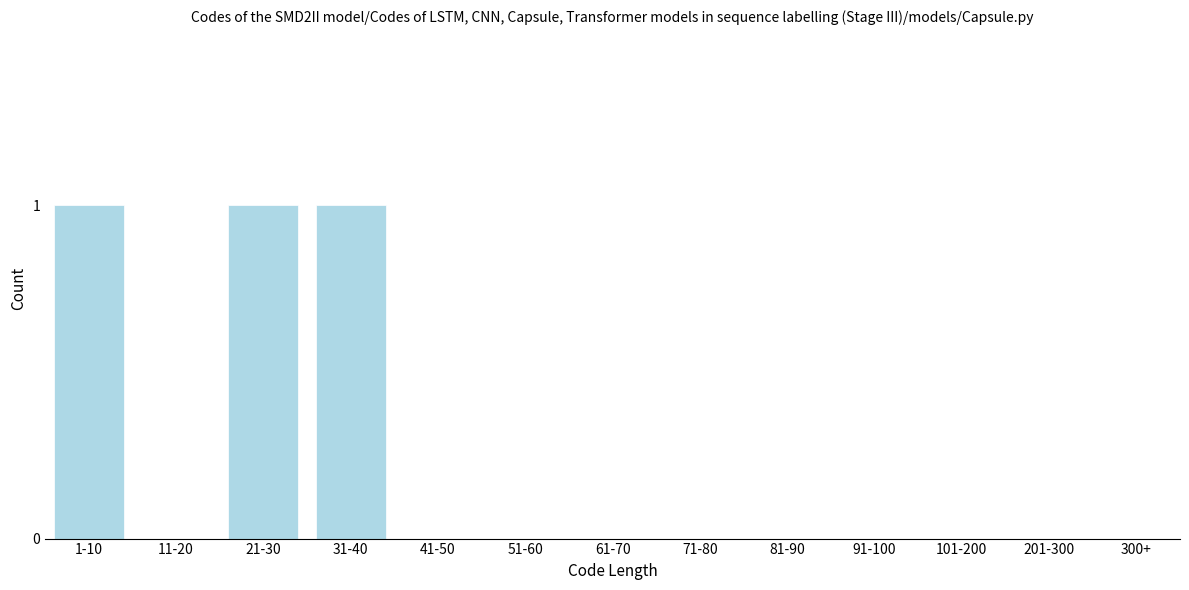

Reading left to right, transcribe all the data shown in this chart.

1-10=1	11-20=0	21-30=1	31-40=1	41-50=0	51-60=0	61-70=0	71-80=0	81-90=0	91-100=0	101-200=0	201-300=0	300+=0